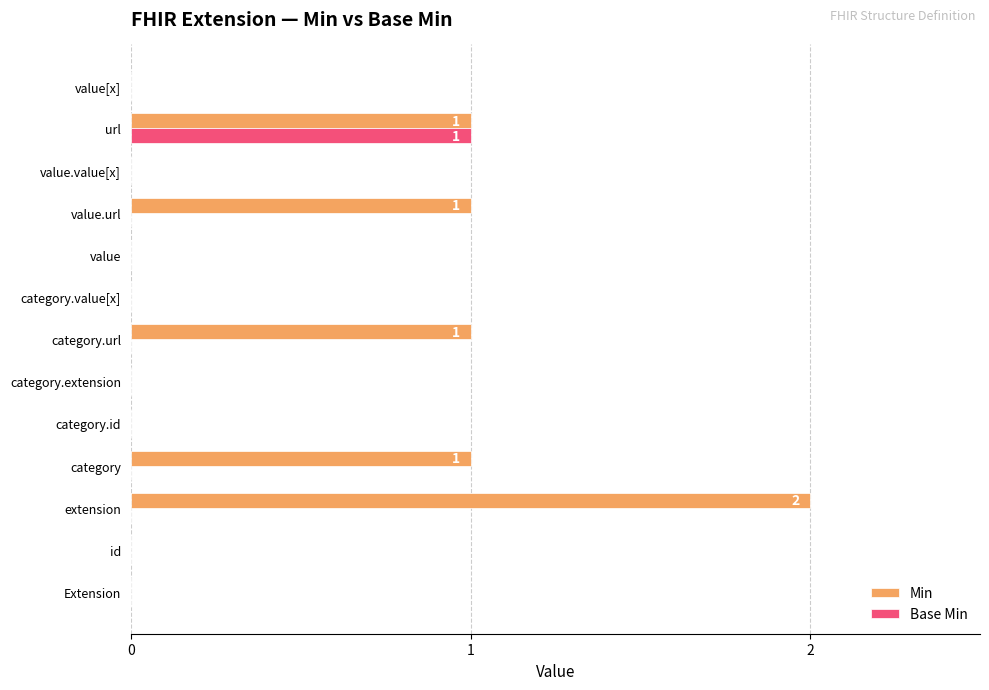

What is the maximum value for Min?

2